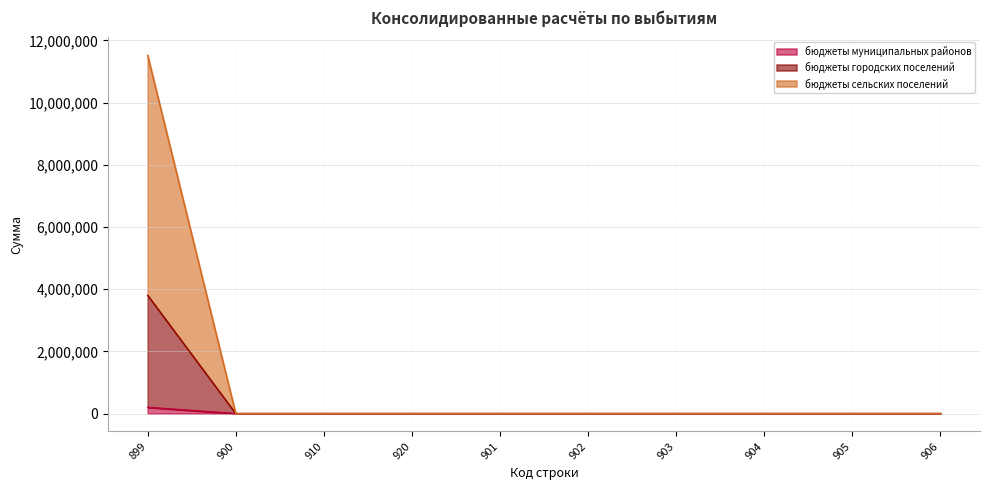

True or false: бюджеты городских поселений and бюджеты муниципальных районов cross at least once.

False